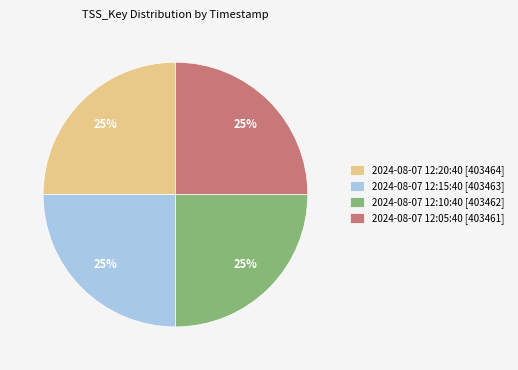

How many slices are in this pie chart?

4